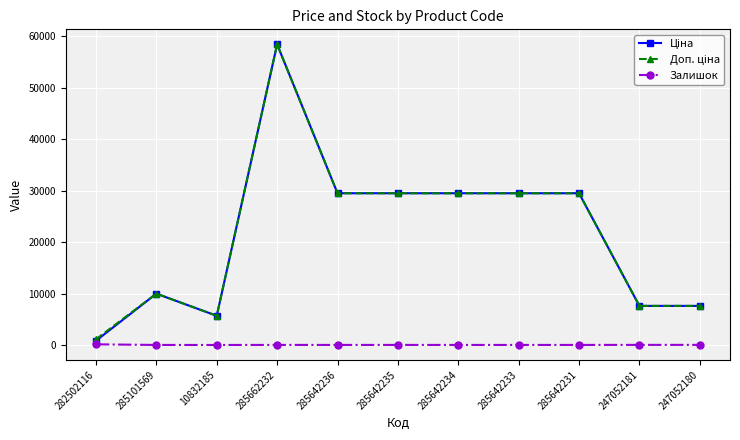

What is the label of the 7th point from the left?

285642234